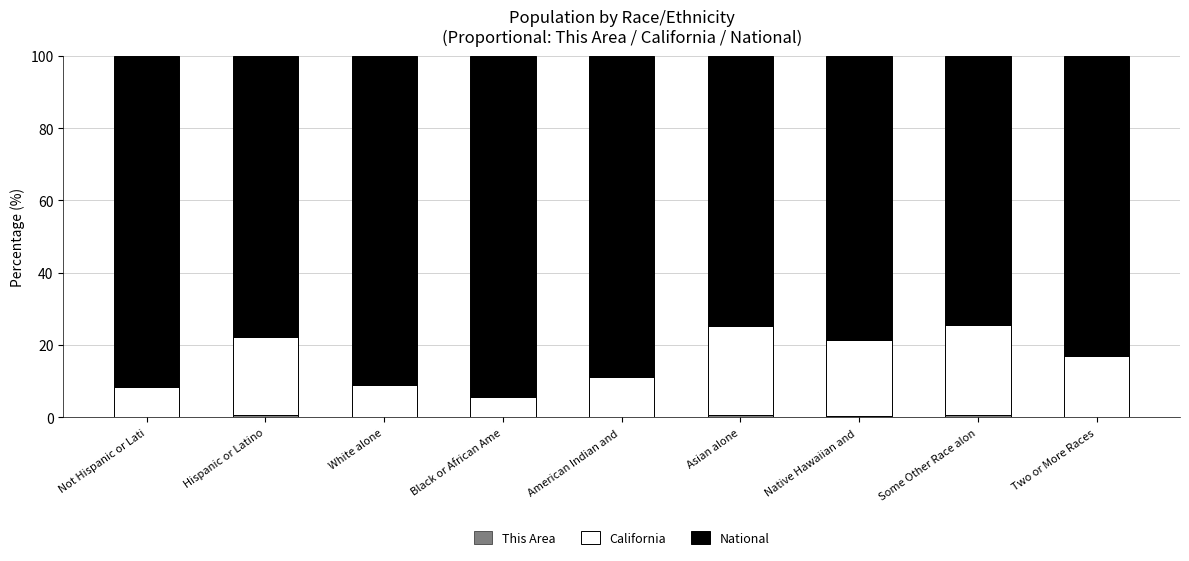

Between Asian alone and Black or African Ame, which is larger?

Asian alone